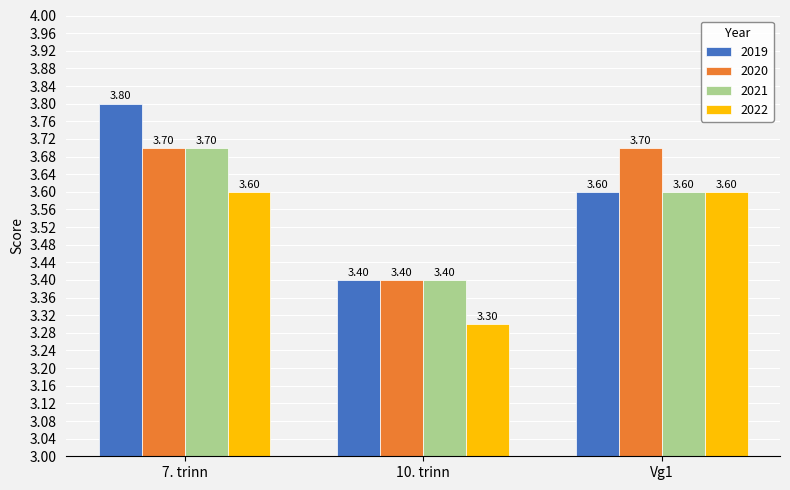

Which series has the largest range (max minus min)?

2019